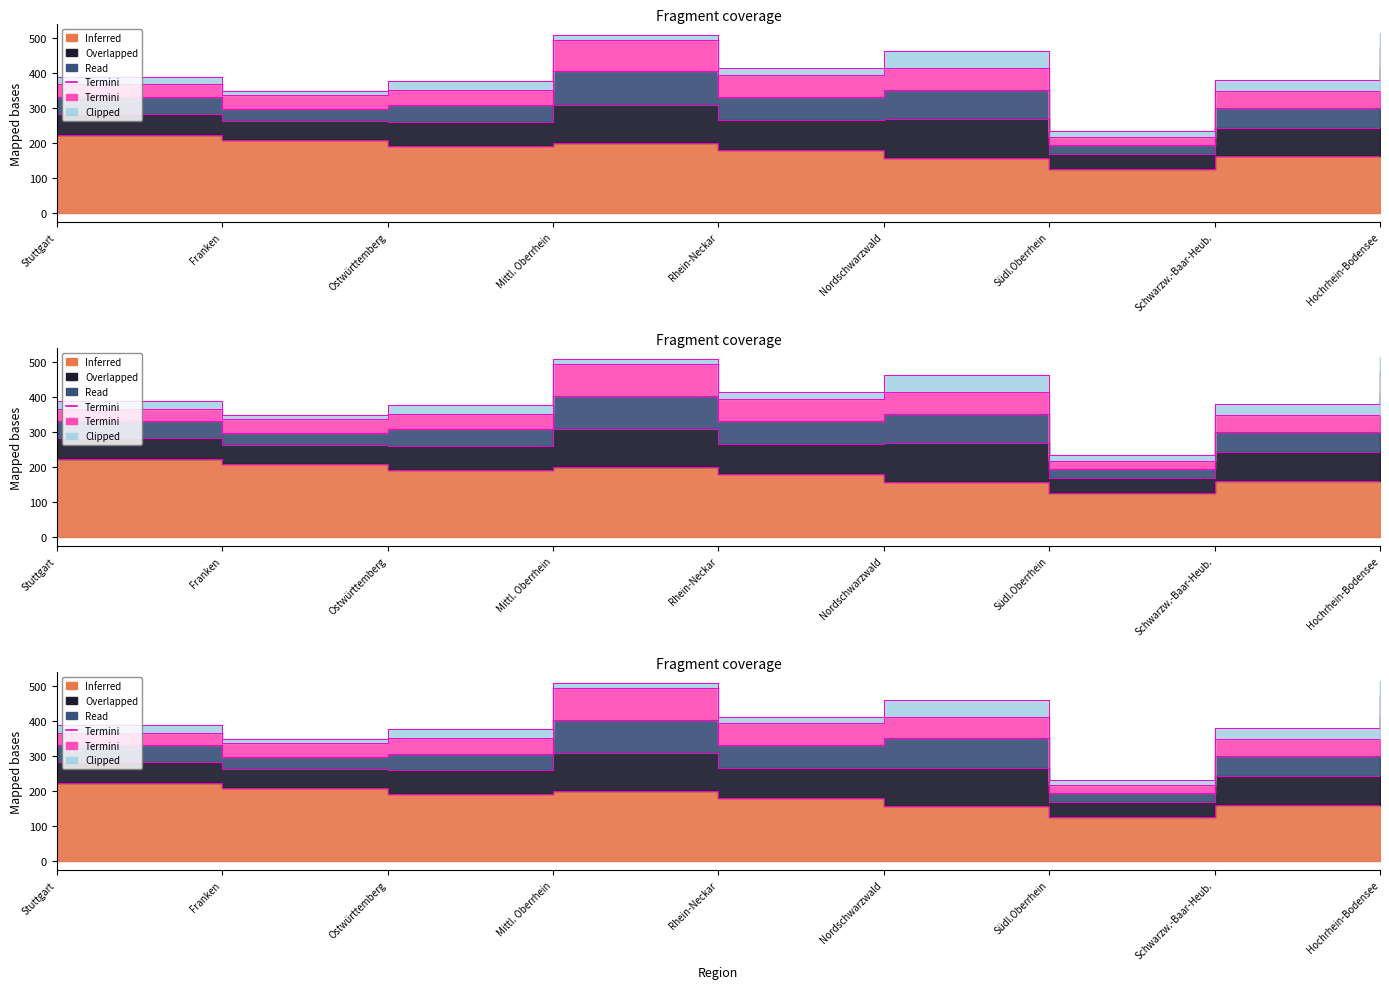

Is it true that Read equals 95.9 at Mittl. Oberrhein?

True